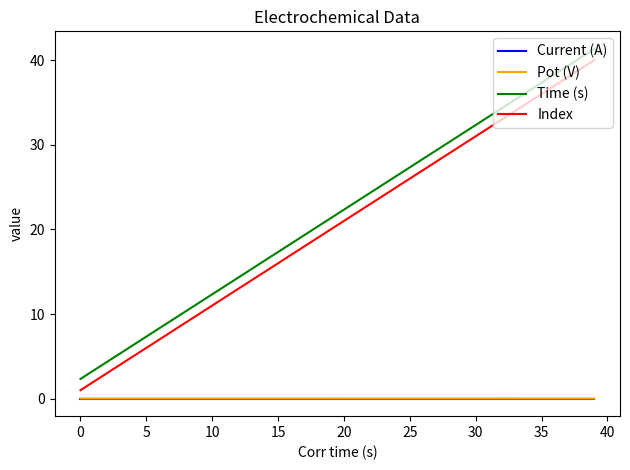

Which series has the largest range (max minus min)?

Index